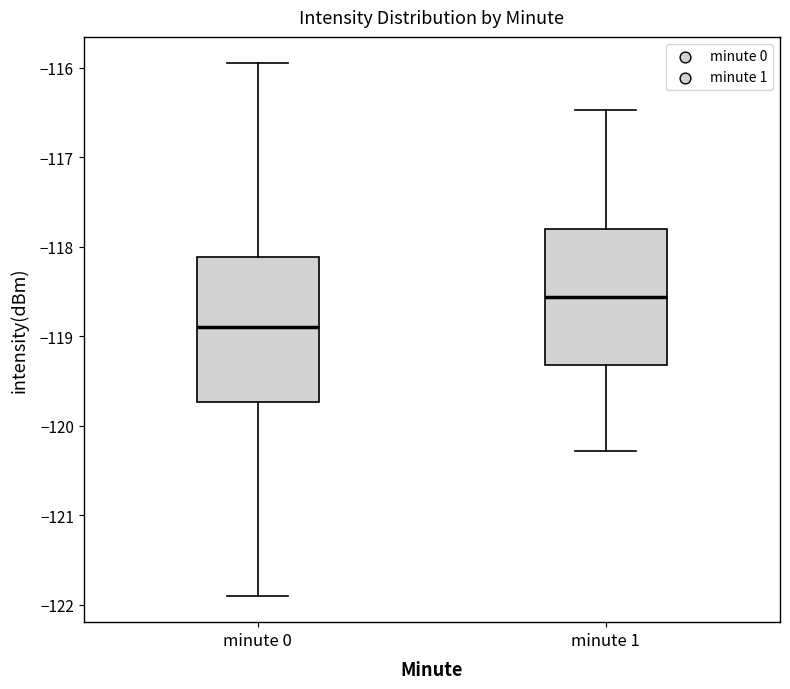

Where does the upper whisker of the box for minute 1 end on the y-axis? The values are not printed on the chart, so give them approximately, as read against the axis.

-116.5